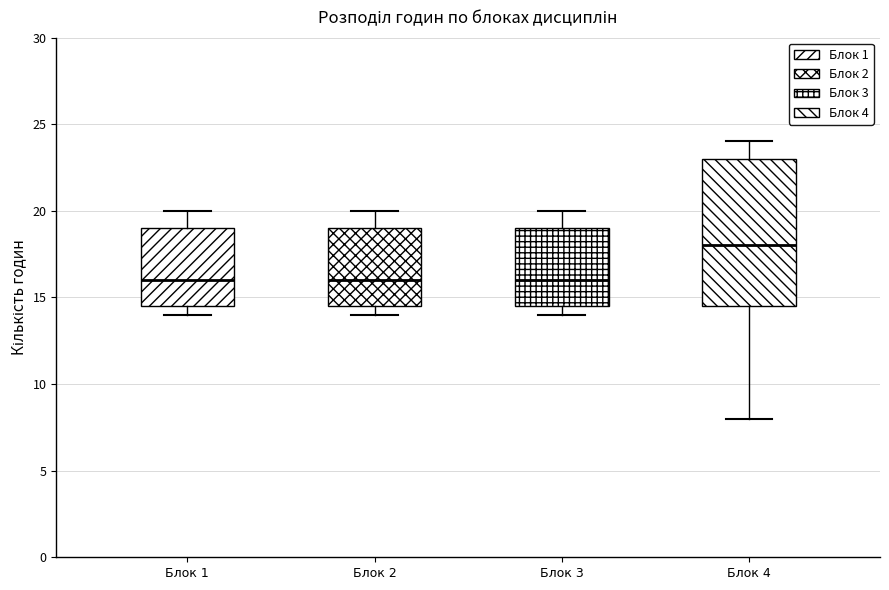

Where is the lower edge of the box for Блок 4 on the y-axis? The values are not printed on the chart, so give them approximately, as read against the axis.

14.5